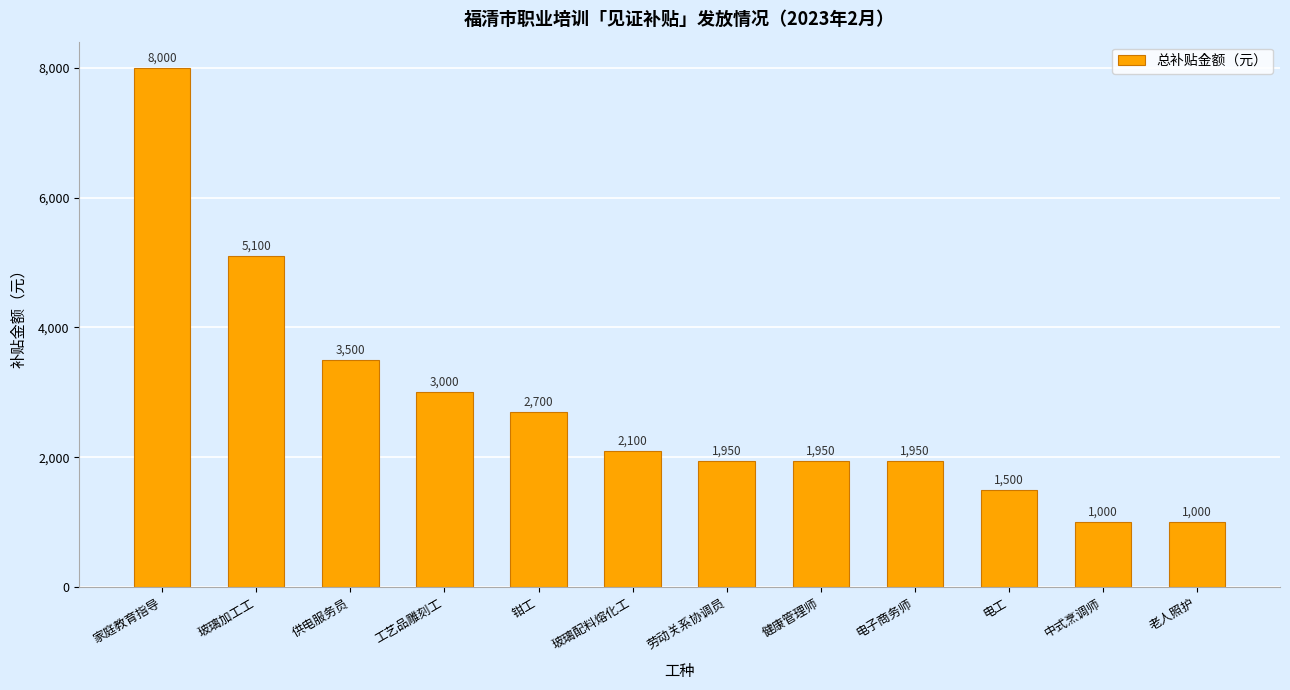

The value at 供电服务员 is 1703. True or false?

False